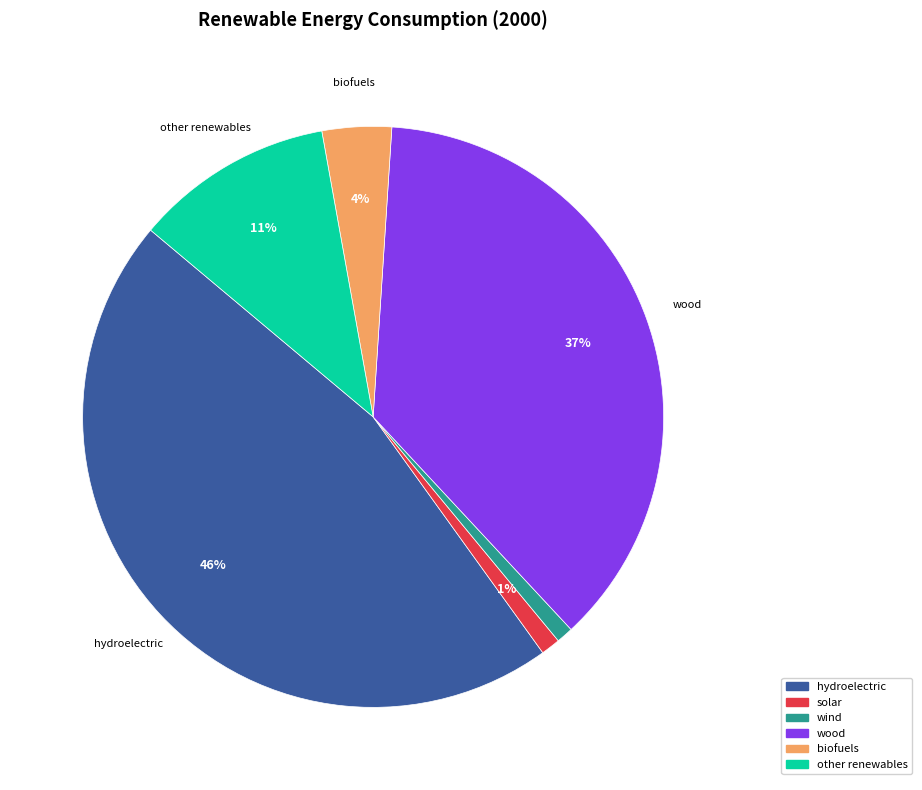

To the nearest percent, what portion does other renewables represent?

11%